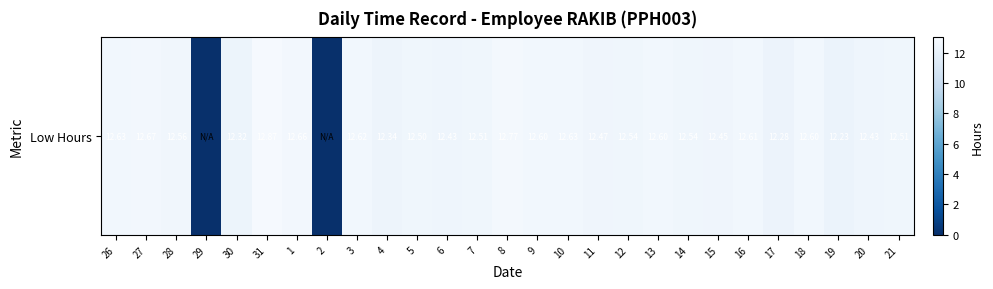

Which has a higher value, 2 or 27?

27